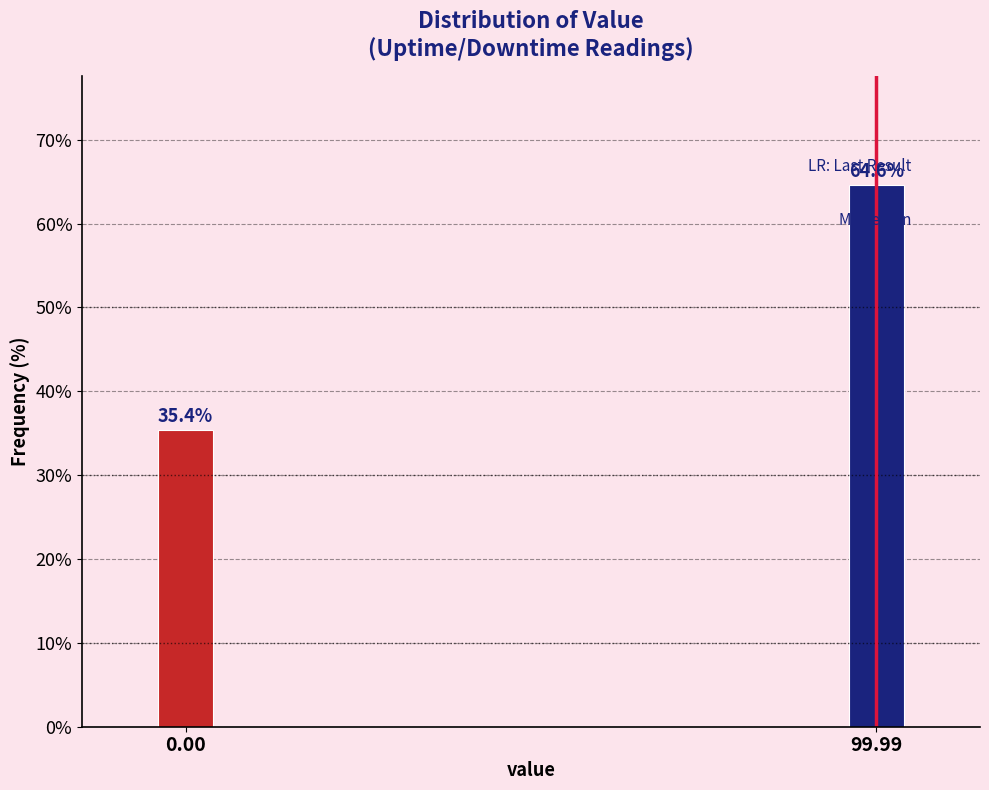

Reading left to right, list all the values displayed in this chart.

0.00=35.4	99.99=64.6